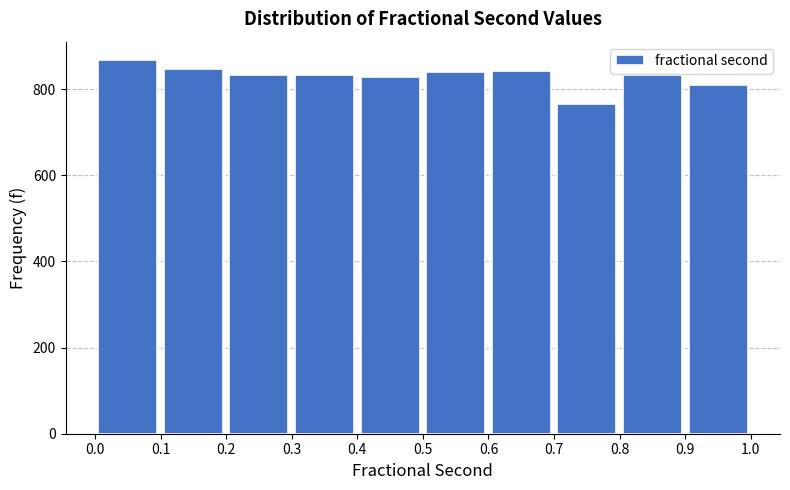

What is the height of the bar covering 0.4 to 0.5 on the x-axis? The values are not printed on the chart, so give them approximately, as read against the axis.

820